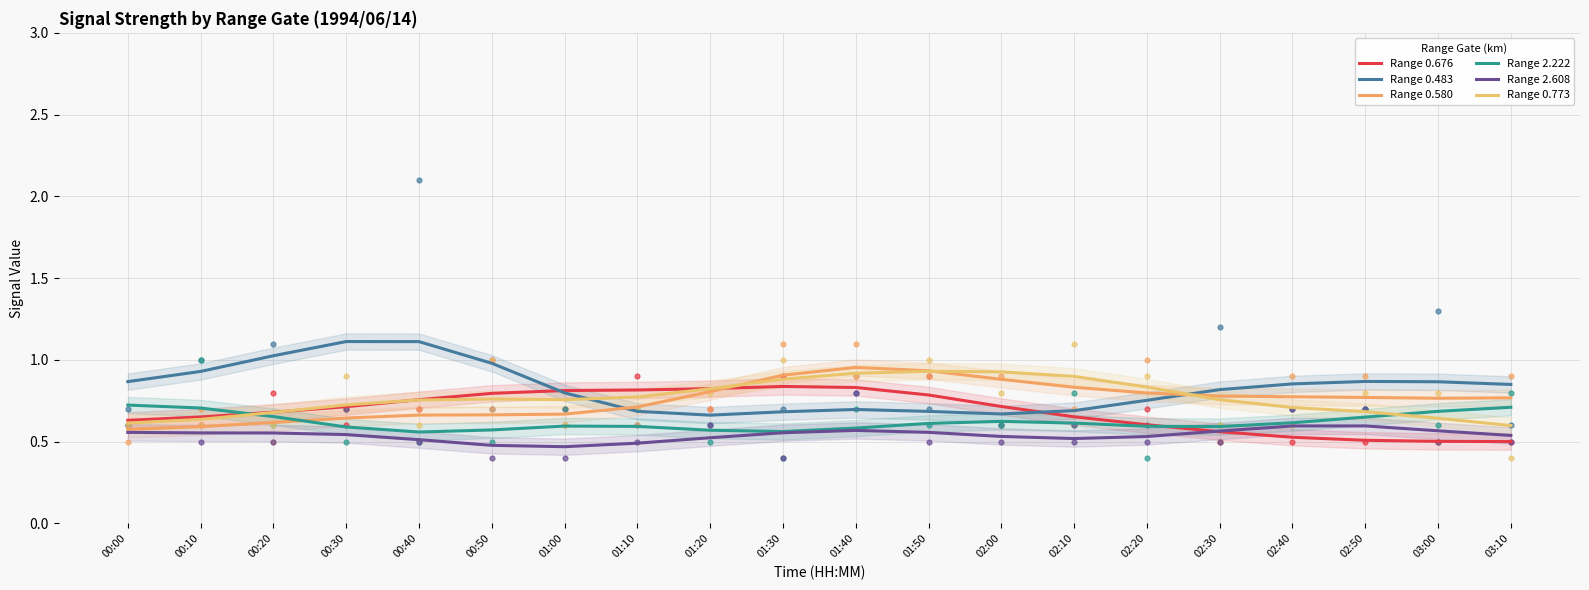

Which series has the largest Y range (max minus min)?

Range 0.483